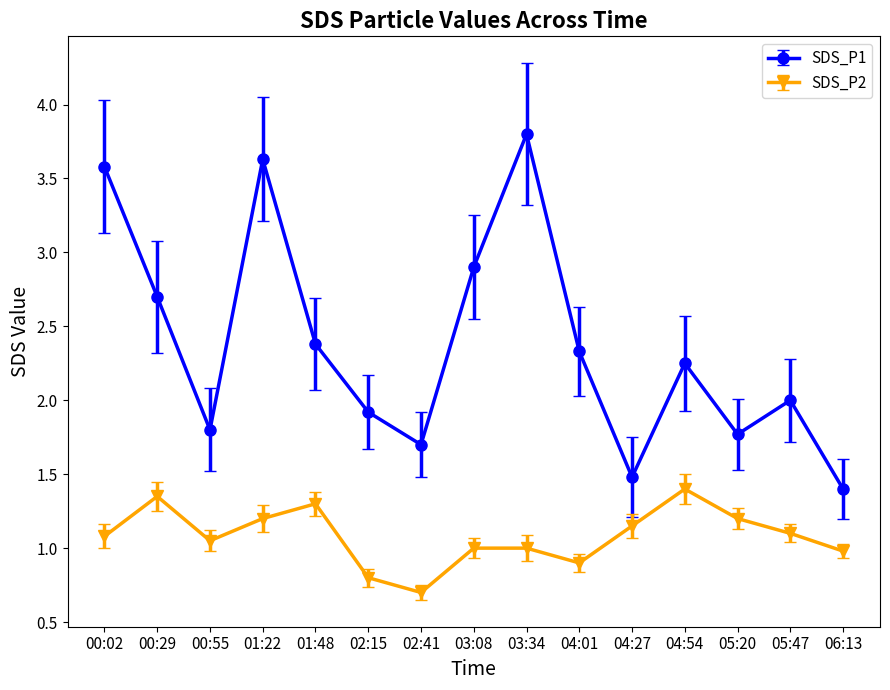

List the series in order of their peak value, highest first.

SDS_P1, SDS_P2